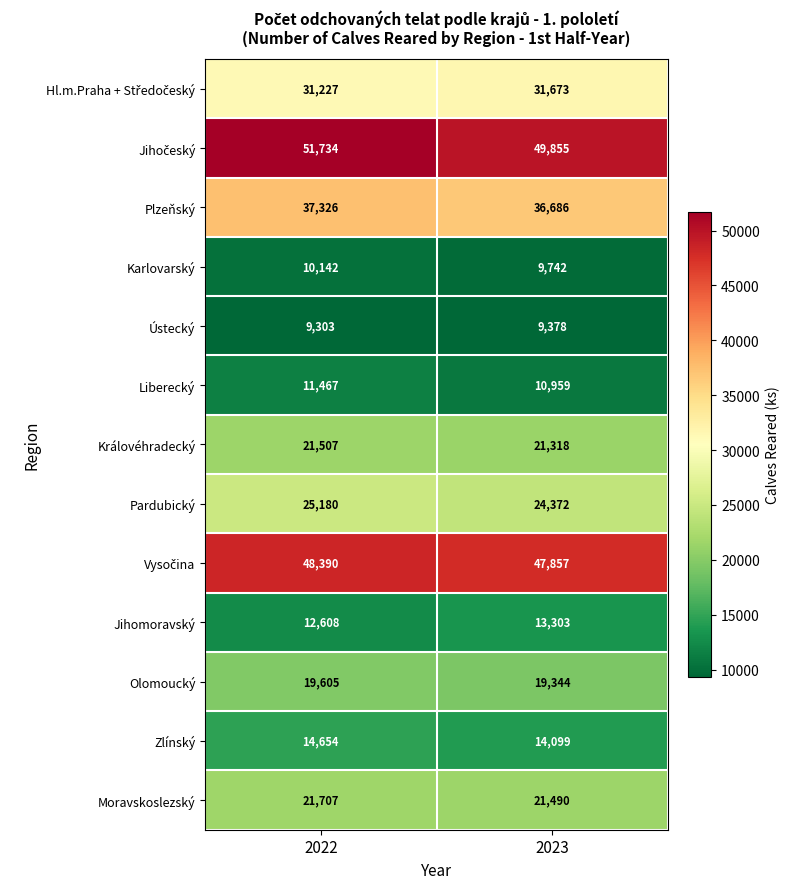

What is the spread (max minus min) of values at 2023?

40477